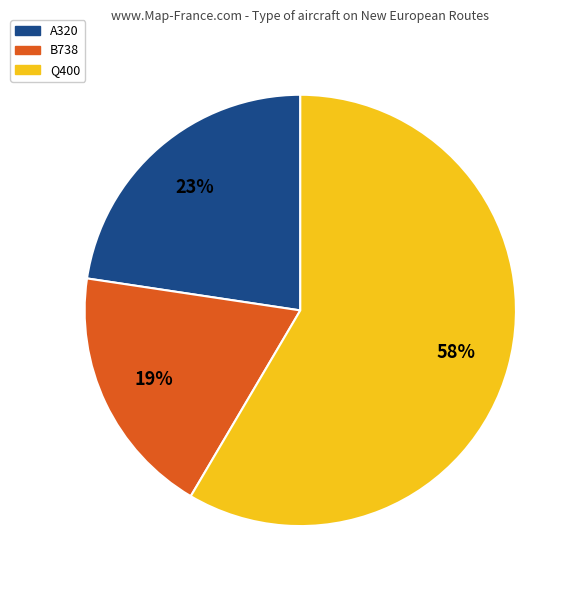

Is there a majority slice in this chart?

Yes